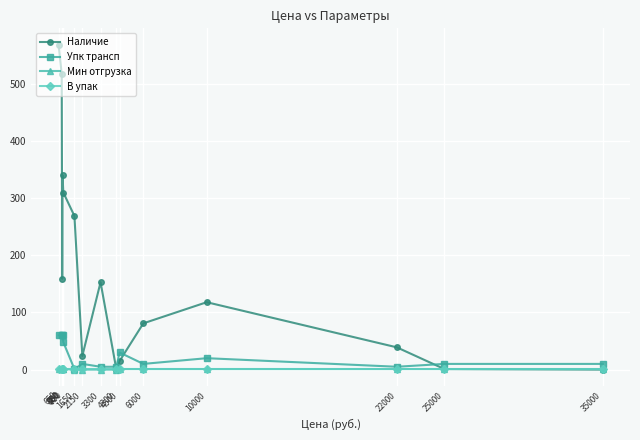

What is the highest value of the Наличие series?

569